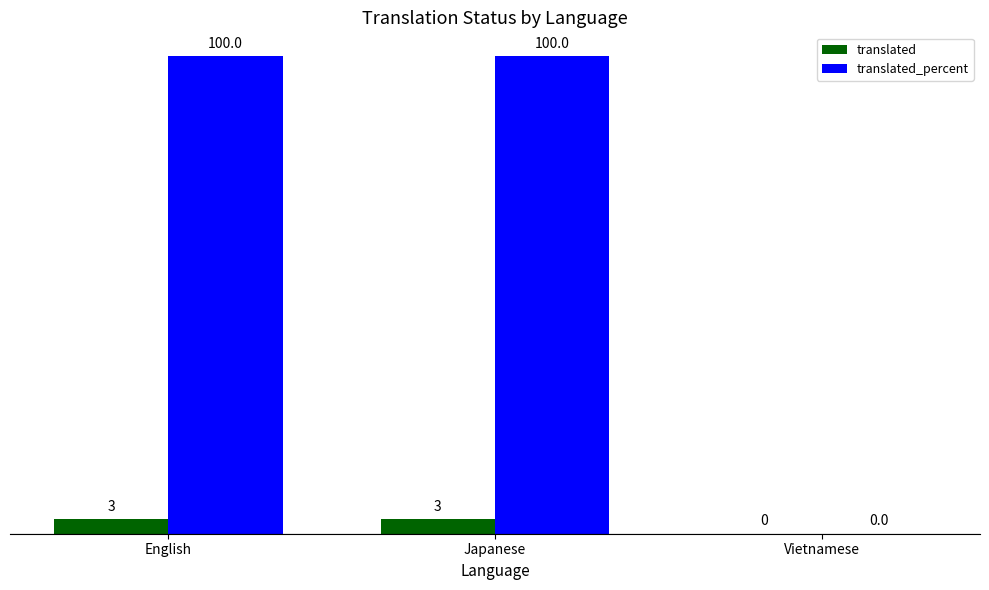

What are all the series names shown in the legend?

translated, translated_percent